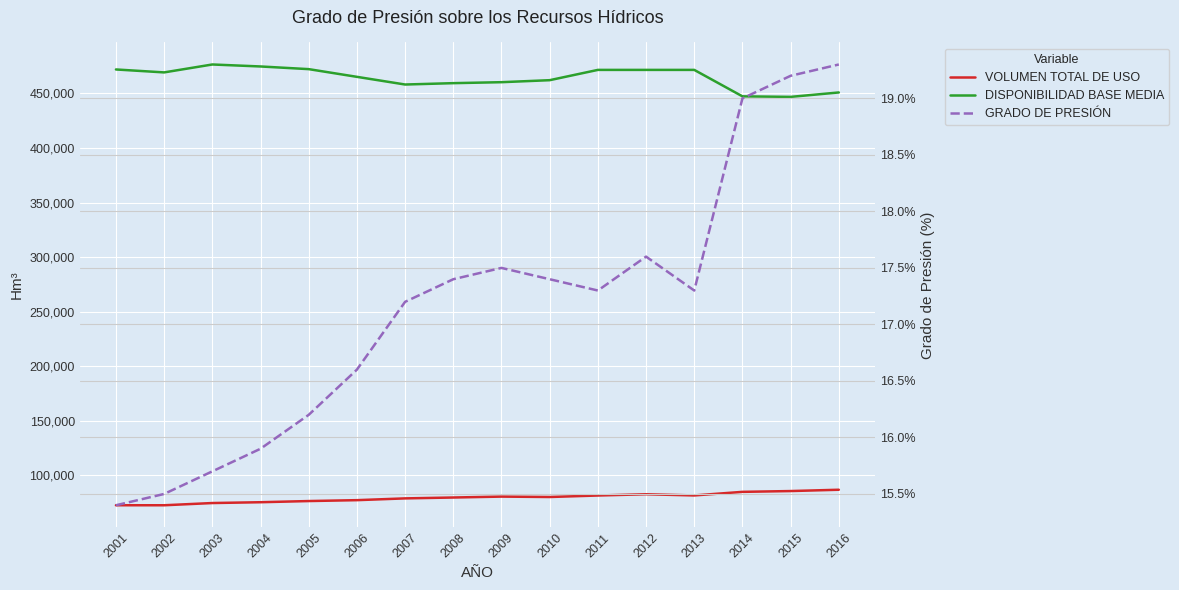

How many interior local valleys does the VOLUMEN TOTAL DE USO series have?

3